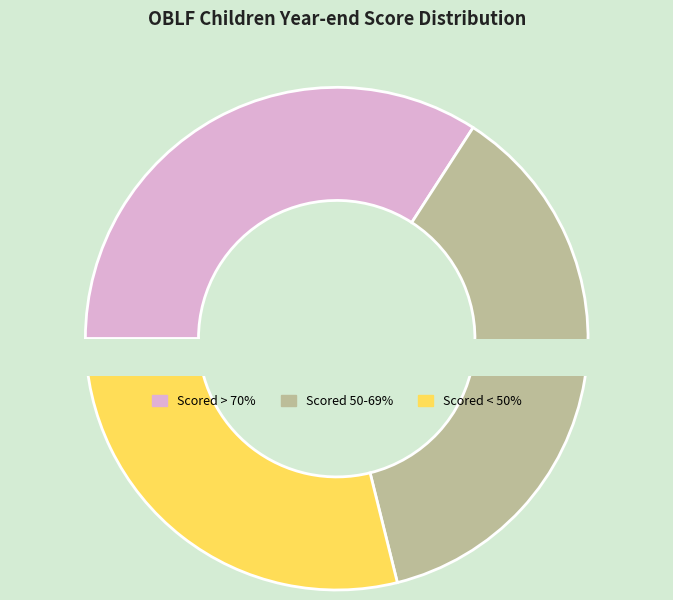

To the nearest percent, what is the combined percentage of 80-90% and 60-69%?

36%